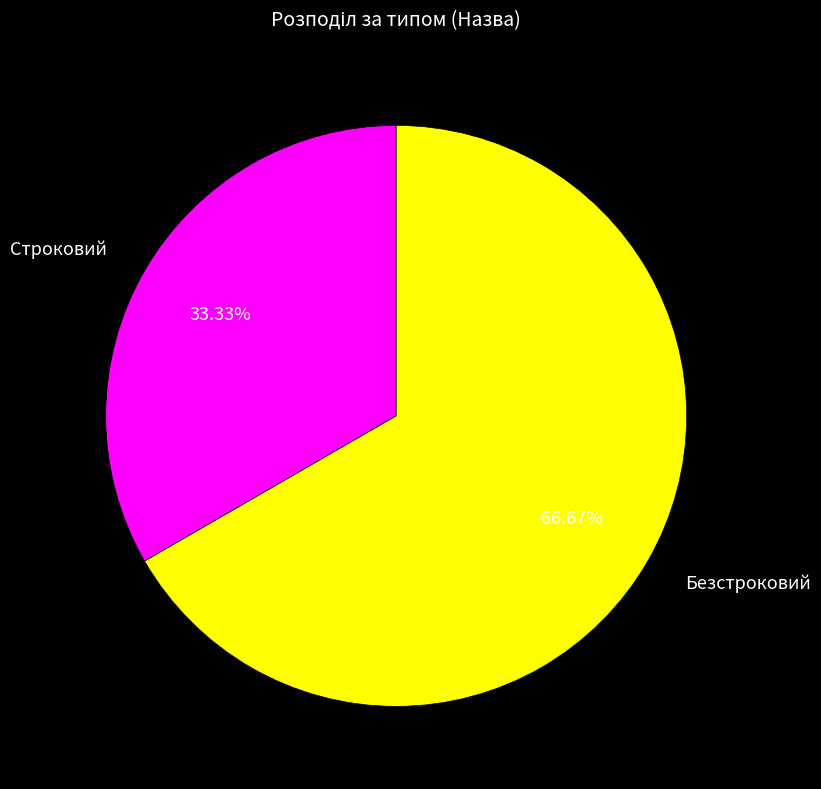

To the nearest percent, what is the combined percentage of Строковий and Безстроковий?

100%